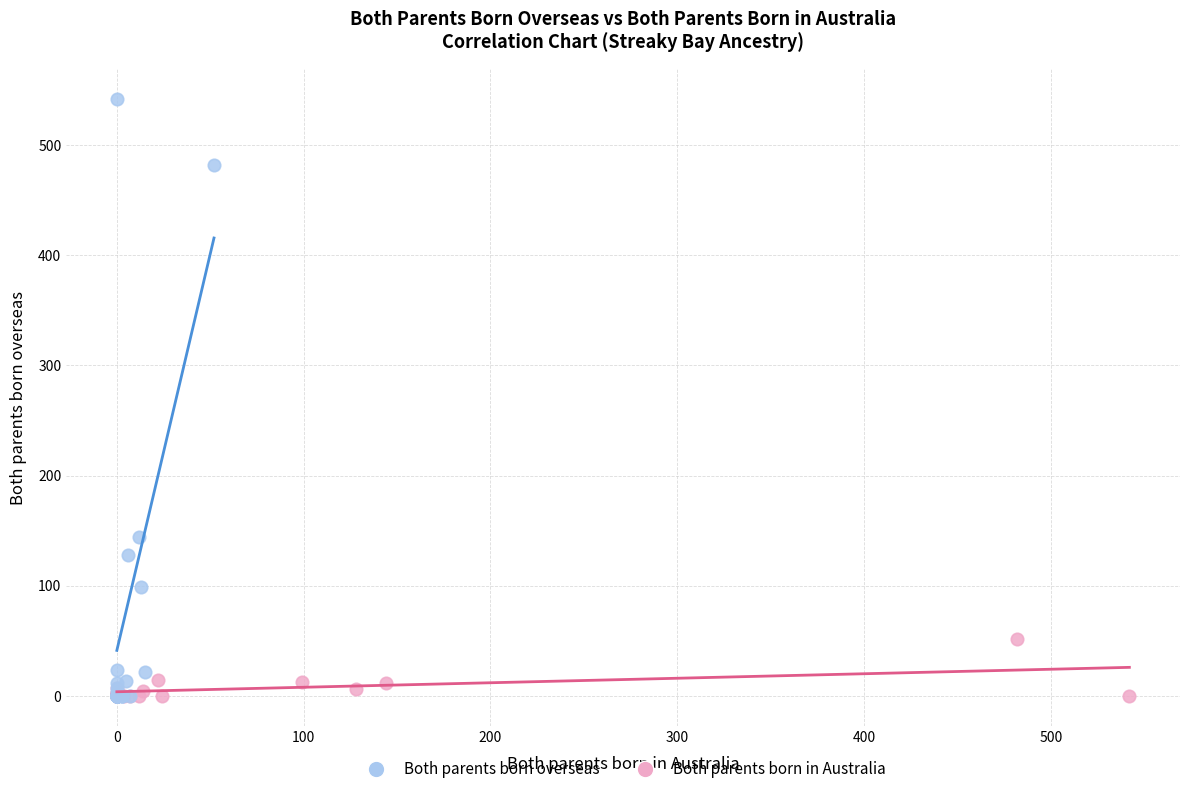

Which series reaches the maximum Y coordinate?

Both parents born overseas